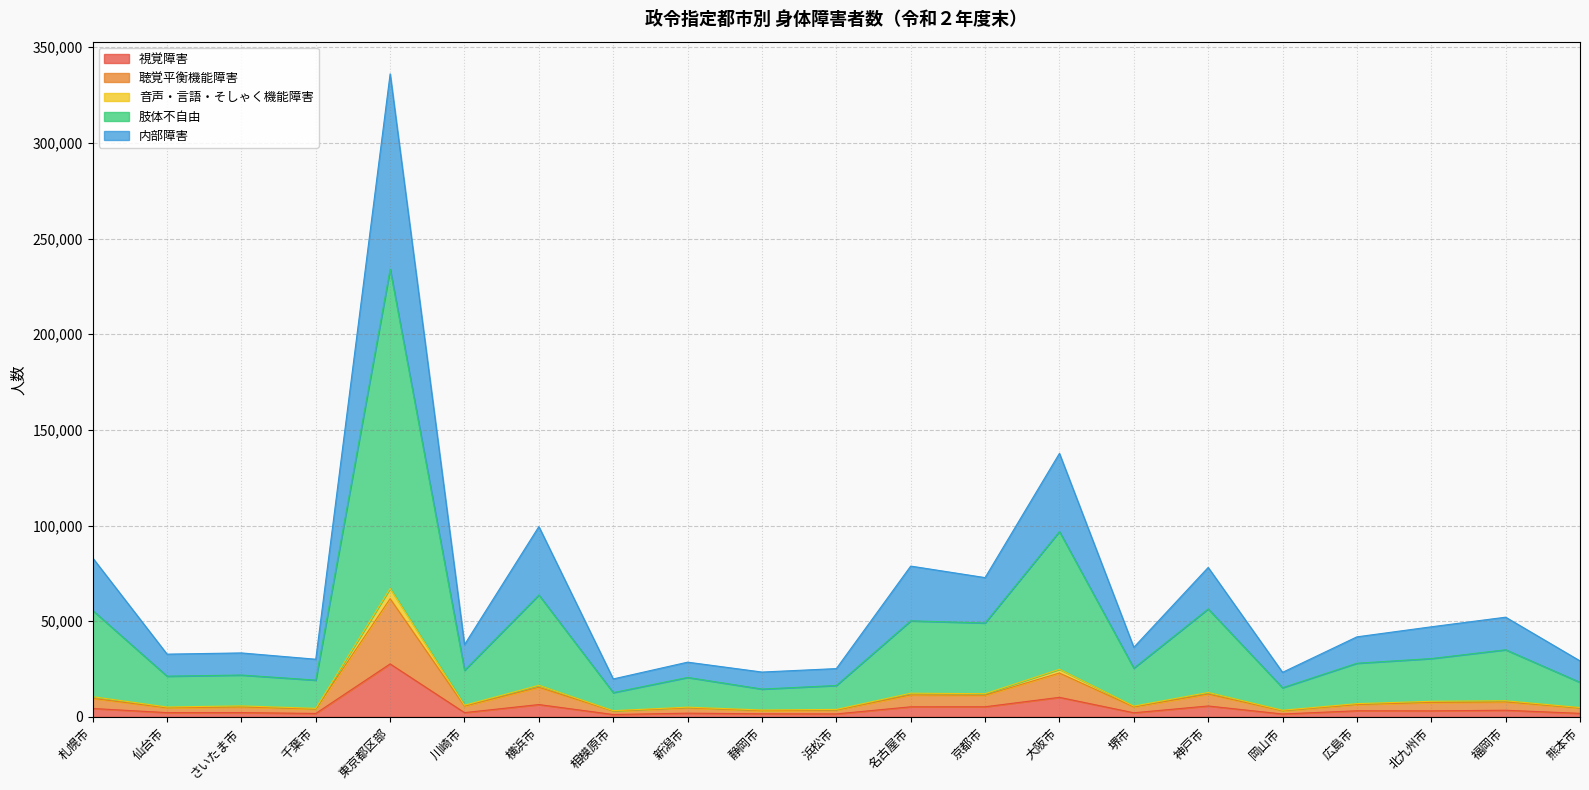

The value of 内部障害 at 大阪市 is 196491. True or false?

False